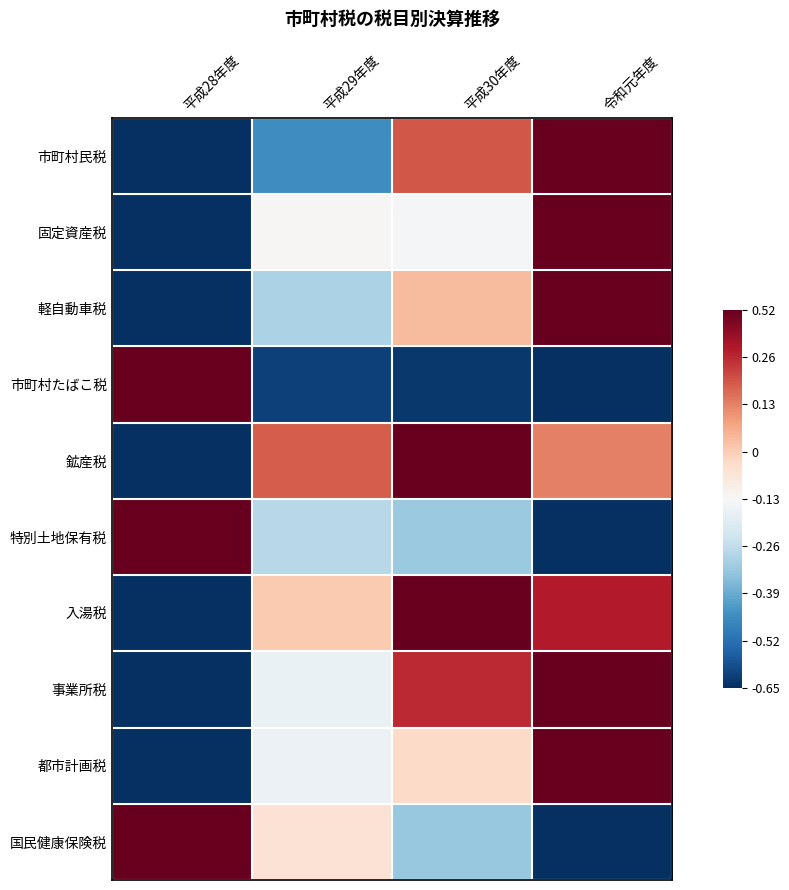

Reading right to left, list all the values displayed in this chart.

市町村民税: 令和元年度=1.0	平成30年度=0.6	平成29年度=-0.6	平成28年度=-1.0
固定資産税: 令和元年度=1.0	平成30年度=-0.0	平成29年度=0.0	平成28年度=-1.0
軽自動車税: 令和元年度=1.0	平成30年度=0.3	平成29年度=-0.3	平成28年度=-1.0
市町村たばこ税: 令和元年度=-1.0	平成30年度=-1.0	平成29年度=-0.9	平成28年度=1.0
鉱産税: 令和元年度=0.5	平成30年度=1.0	平成29年度=0.6	平成28年度=-1.0
特別土地保有税: 令和元年度=-1.0	平成30年度=-0.4	平成29年度=-0.3	平成28年度=1.0
入湯税: 令和元年度=0.8	平成30年度=1.0	平成29年度=0.3	平成28年度=-1.0
事業所税: 令和元年度=1.0	平成30年度=0.7	平成29年度=-0.1	平成28年度=-1.0
都市計画税: 令和元年度=1.0	平成30年度=0.2	平成29年度=-0.1	平成28年度=-1.0
国民健康保険税: 令和元年度=-1.0	平成30年度=-0.4	平成29年度=0.1	平成28年度=1.0